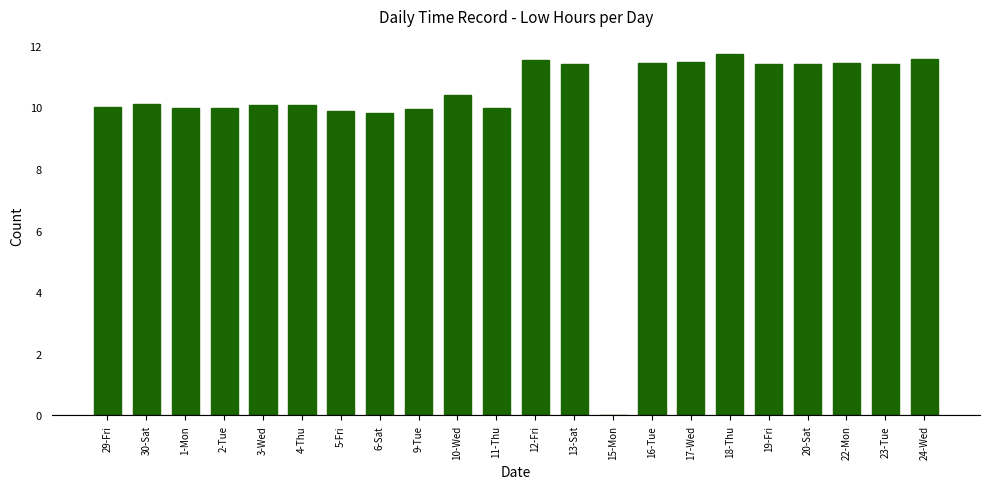

How many data points does each series have?

22